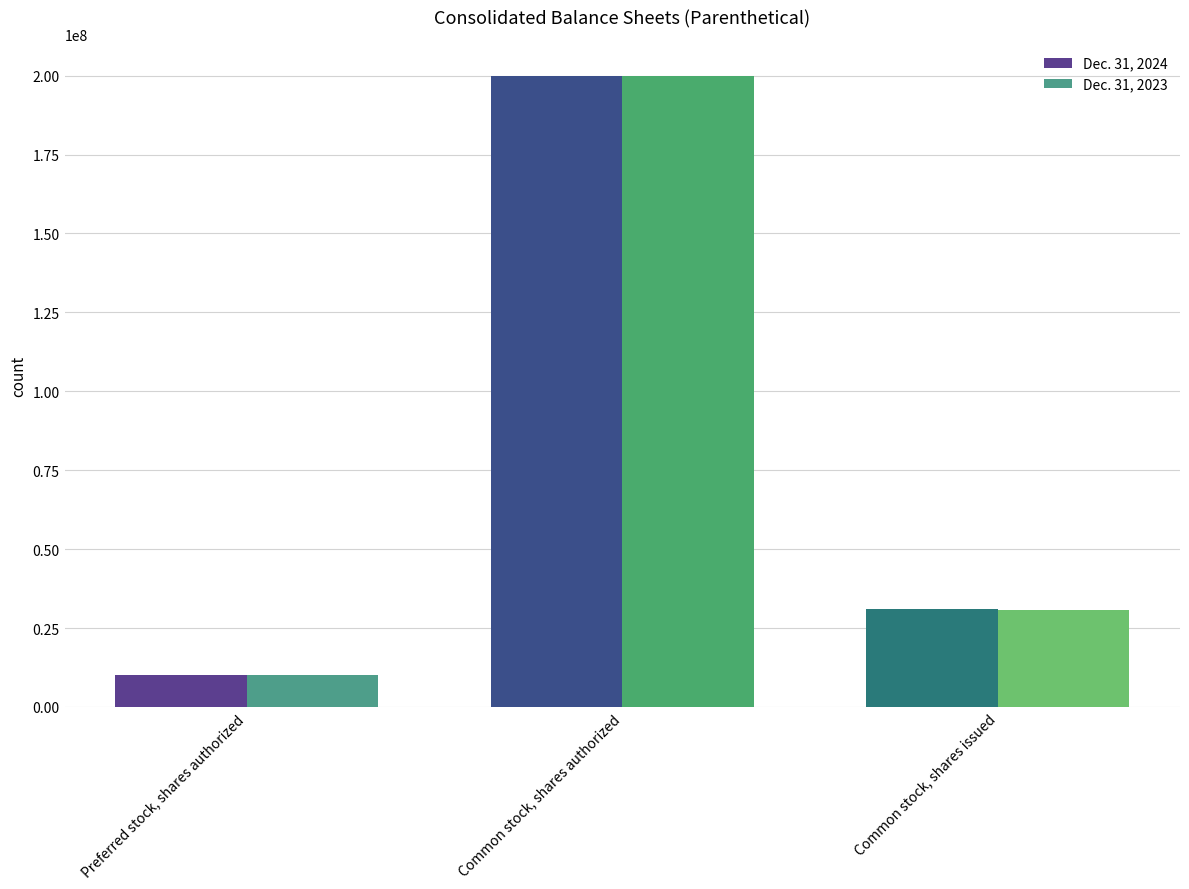

What is the maximum value for Dec. 31, 2024?

200000000